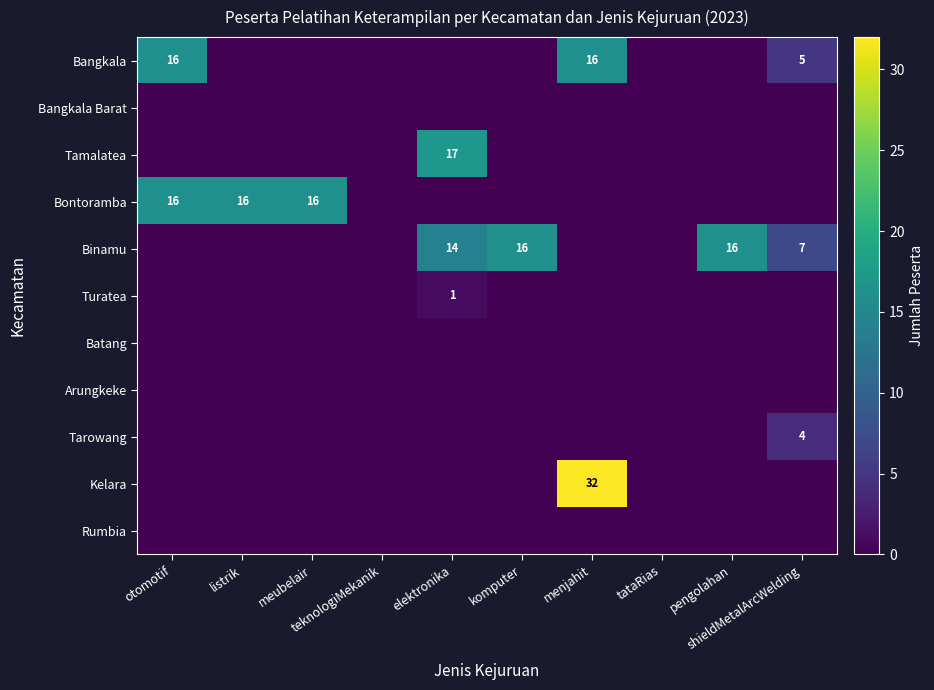

List the series in order of their peak value, highest first.

Kelara, Tamalatea, Bangkala, Bontoramba, Binamu, Tarowang, Turatea, Bangkala Barat, Batang, Arungkeke, Rumbia